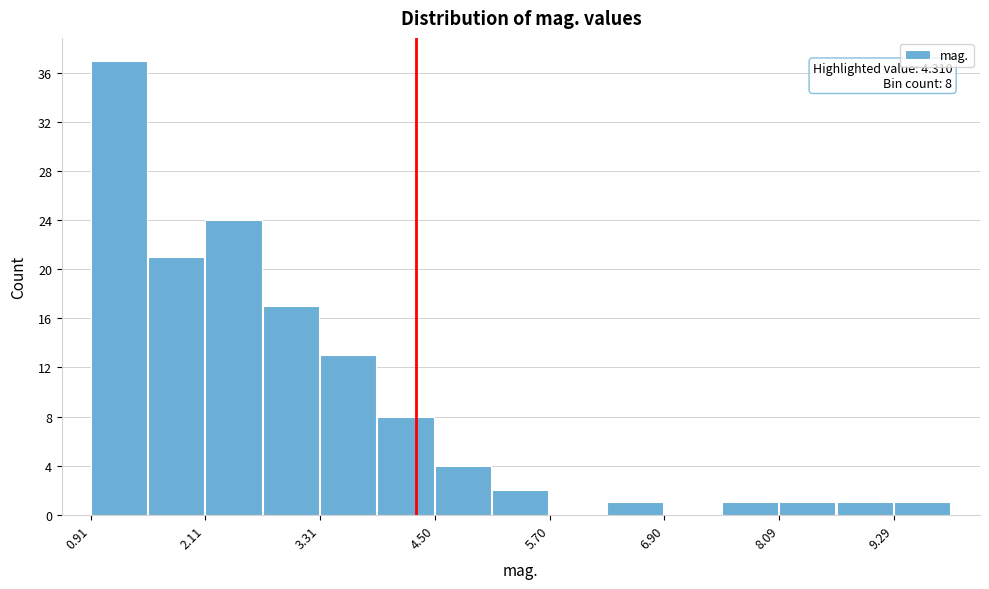

Read against the x-axis, roughly where is the centre of the tallest bar?

1.2